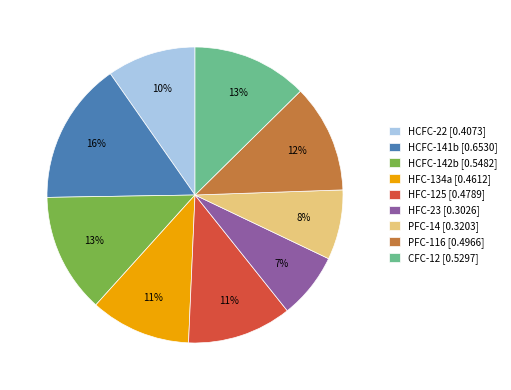

The HCFC-142b slice represents 13% of the pie. True or false?

True